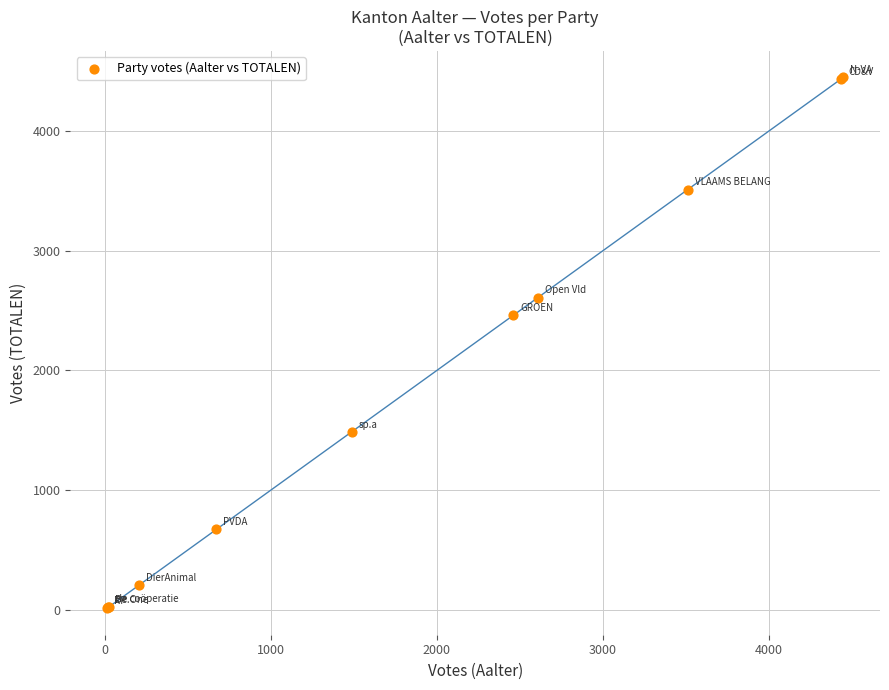

What Y value in the scatter plot is closest to 2231?

2460